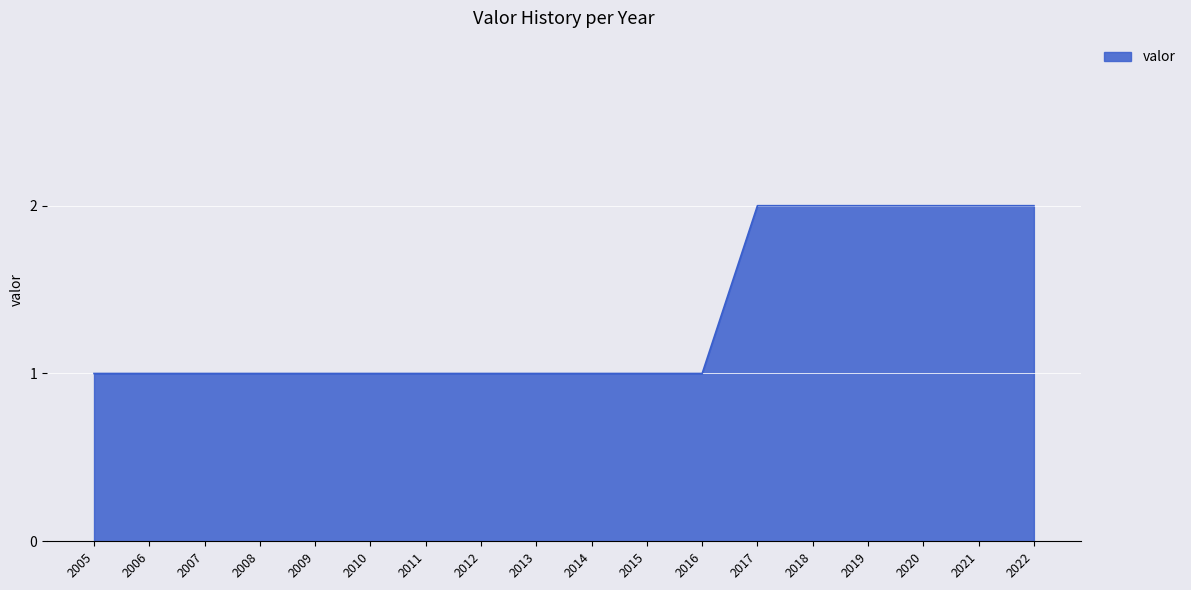

What is the sum of the values at 2007 and 2014?

2